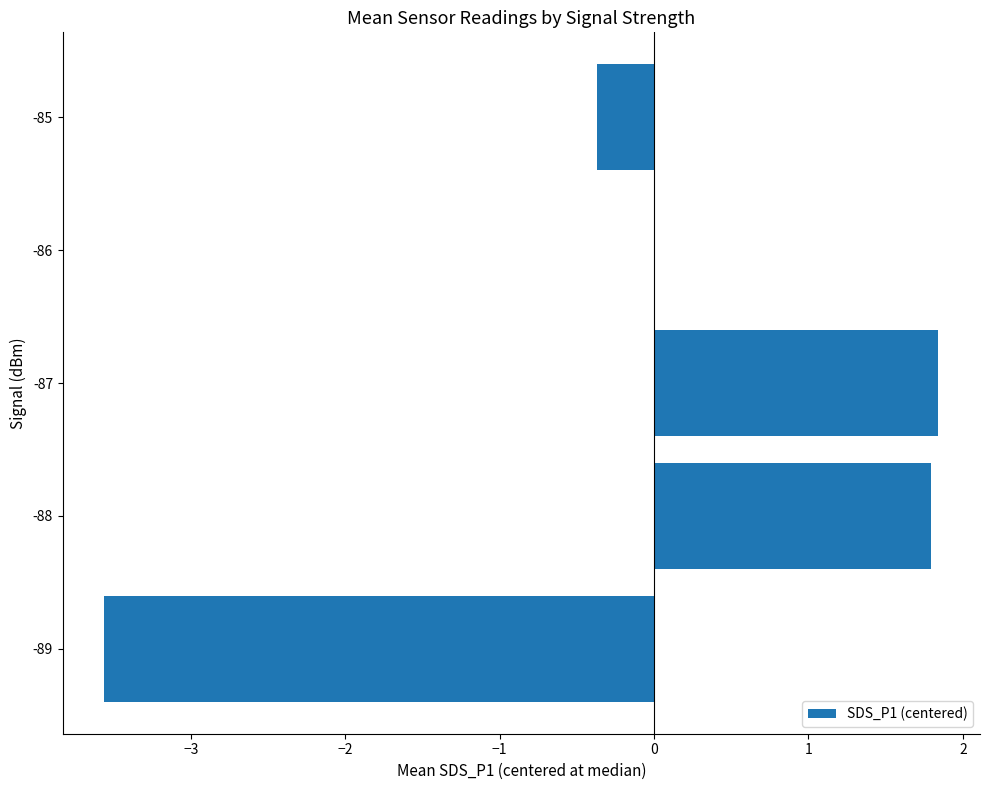

What is the change in value from -87 to -86?

-1.8